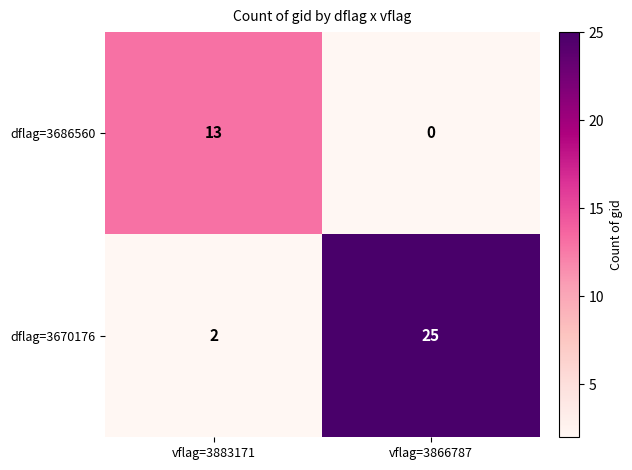

What is the difference between the dflag=3670176 values at vflag=3866787 and vflag=3883171?

23